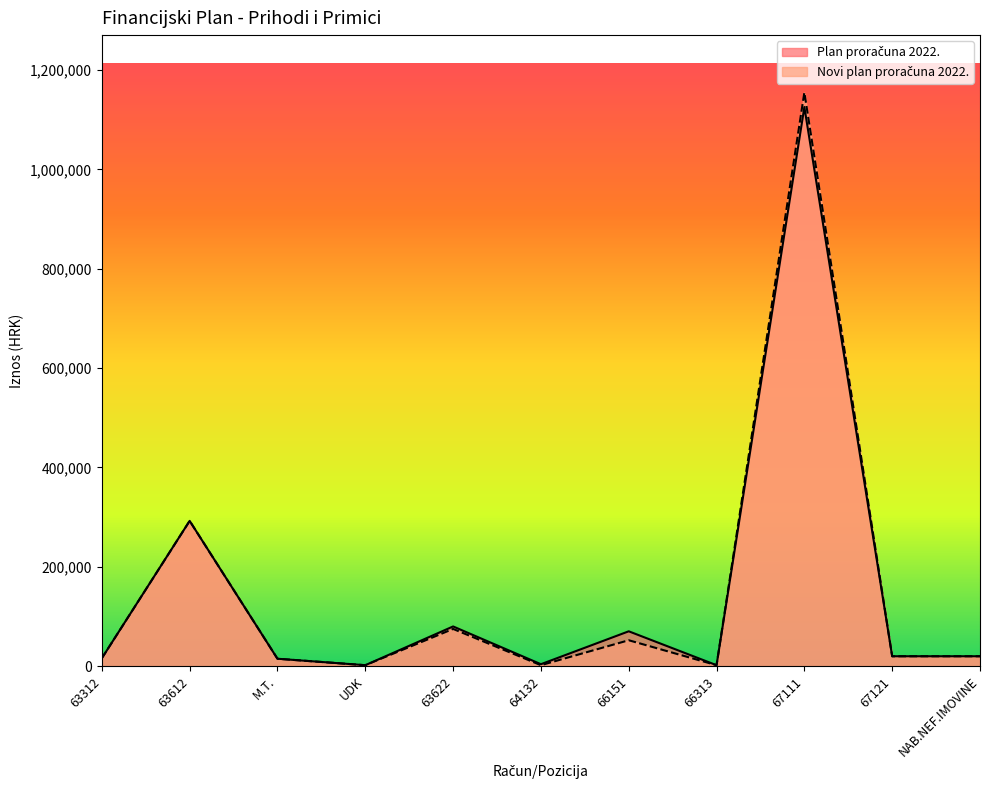

Which series has the largest range (max minus min)?

Novi plan proračuna 2022.